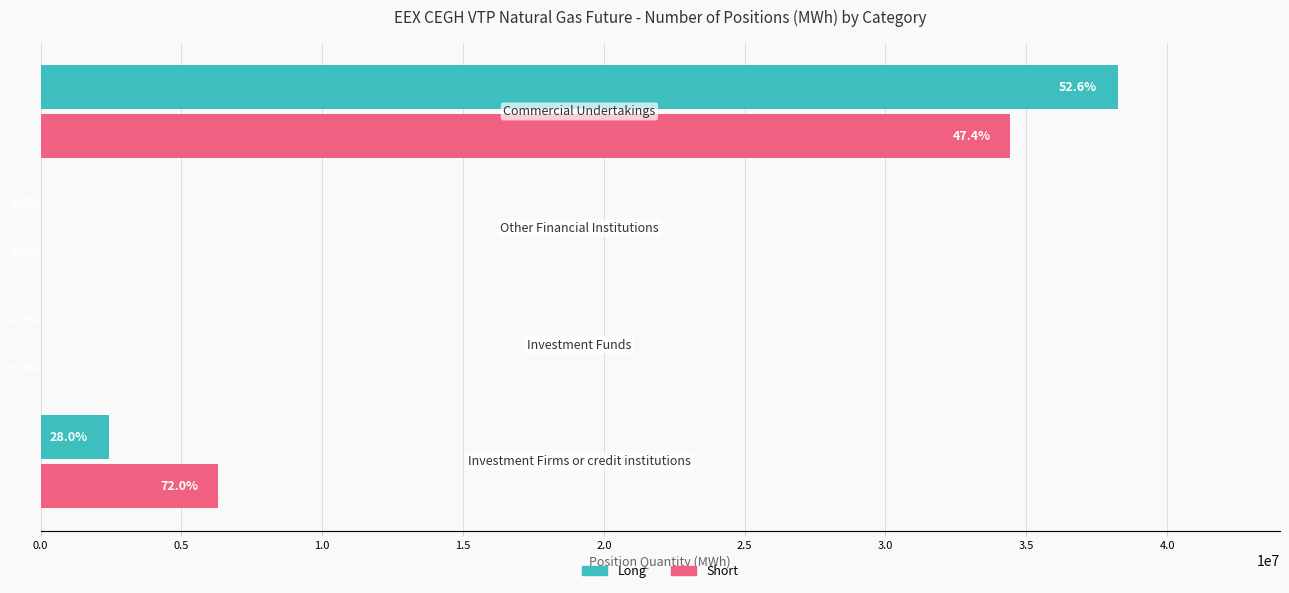

Which series has the largest range (max minus min)?

Long